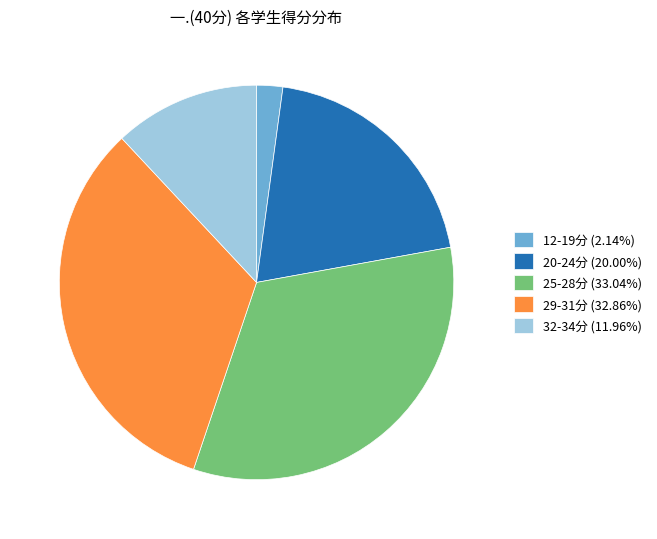

Approximately how many times larger is the value at 32-34分 (11.96%) compared to 12-19分 (2.14%)?

5.6